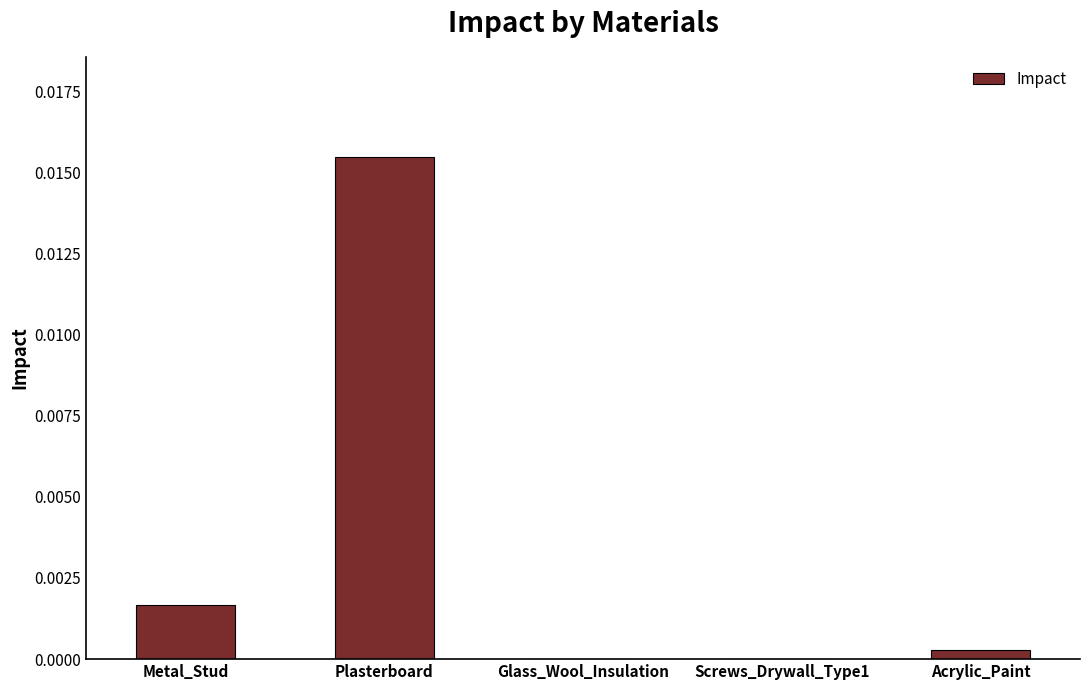

The chart shows a value of 0.0 at Plasterboard. True or false?

True